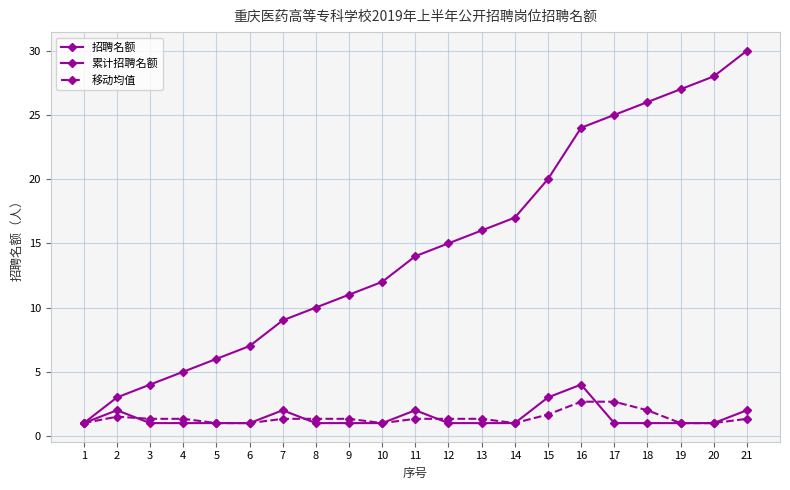

How many series are shown in this chart?

3